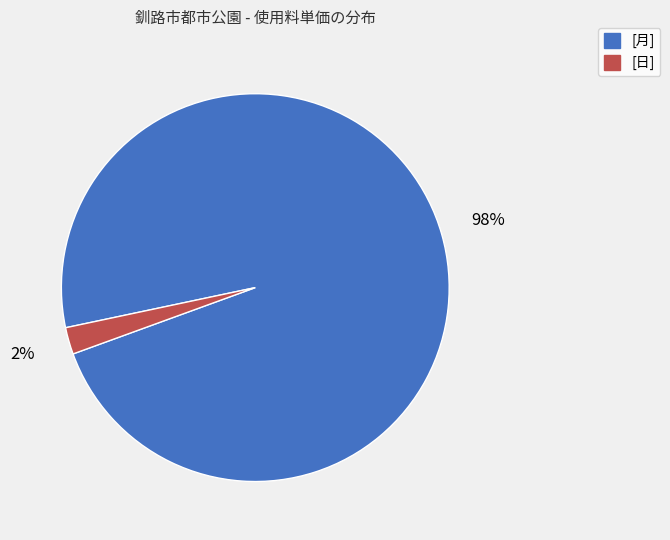

Is there any slice that represents more than half of the pie?

Yes